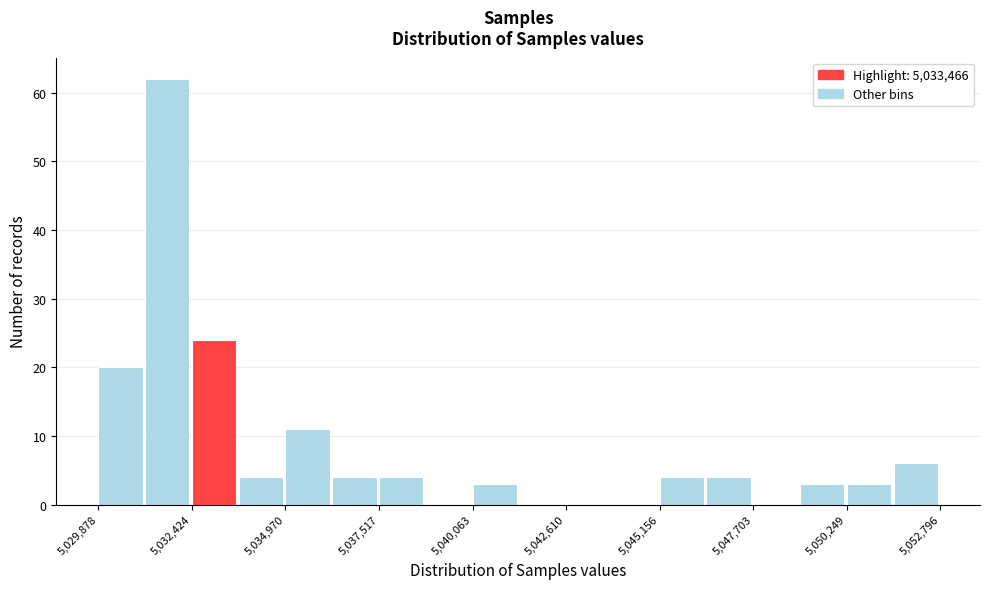

Read against the x-axis, roughly where is the centre of the tallest bar?

5032000